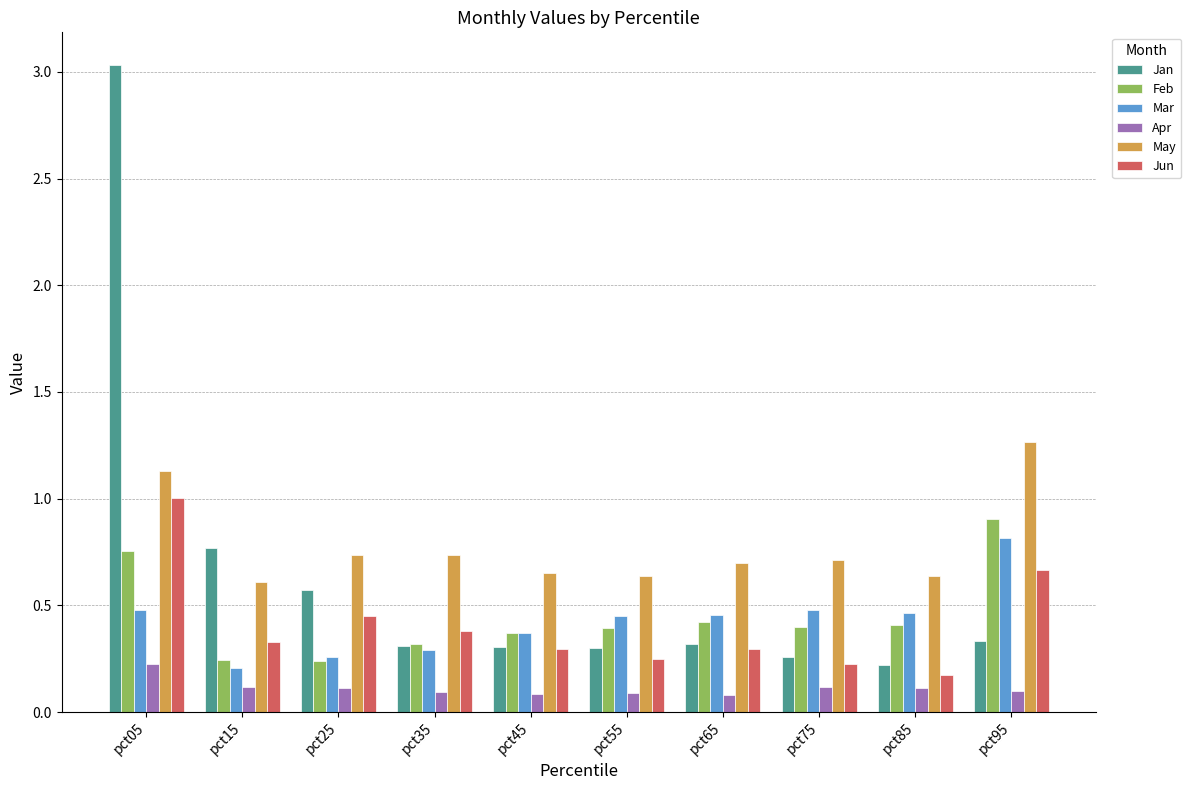

Is the value of Apr at pct75 greater than the value of Jan at pct75?

No